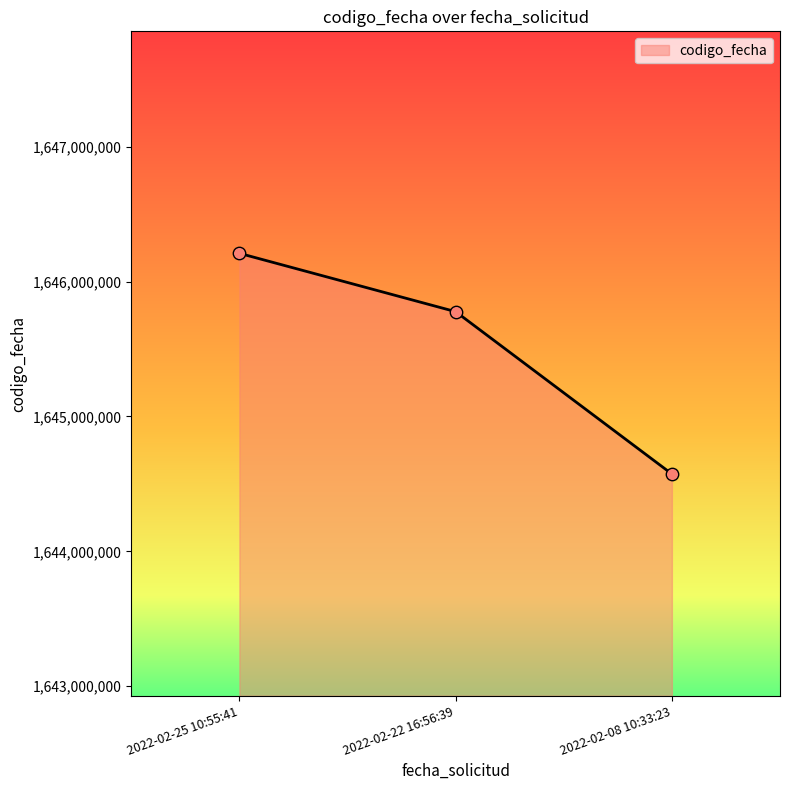

What is the change in value from 2022-02-22 16:56:39 to 2022-02-08 10:33:23?

-1203662